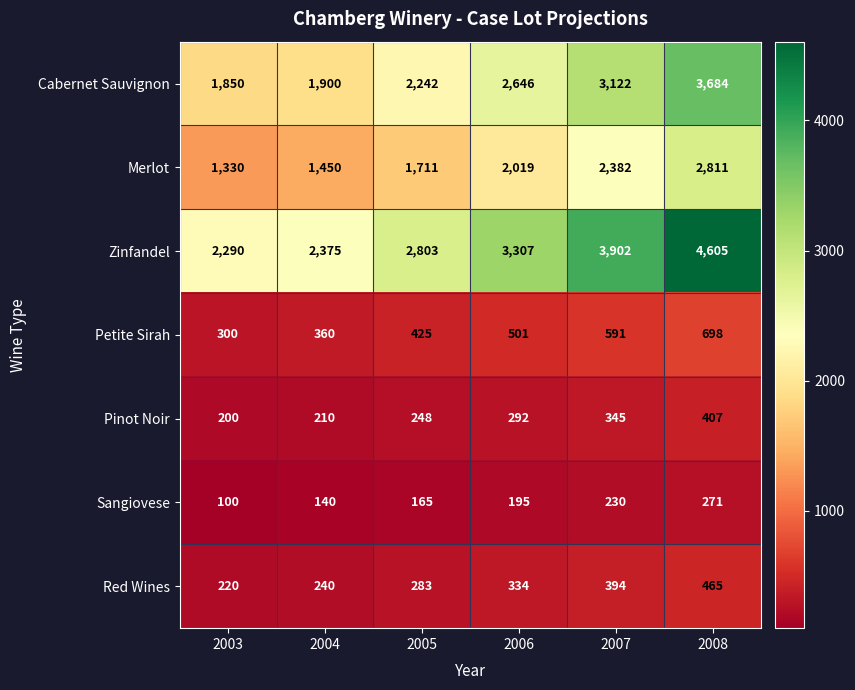

Rank the series by their maximum value, from lowest to highest.

Sangiovese, Pinot Noir, Red Wines, Petite Sirah, Merlot, Cabernet Sauvignon, Zinfandel